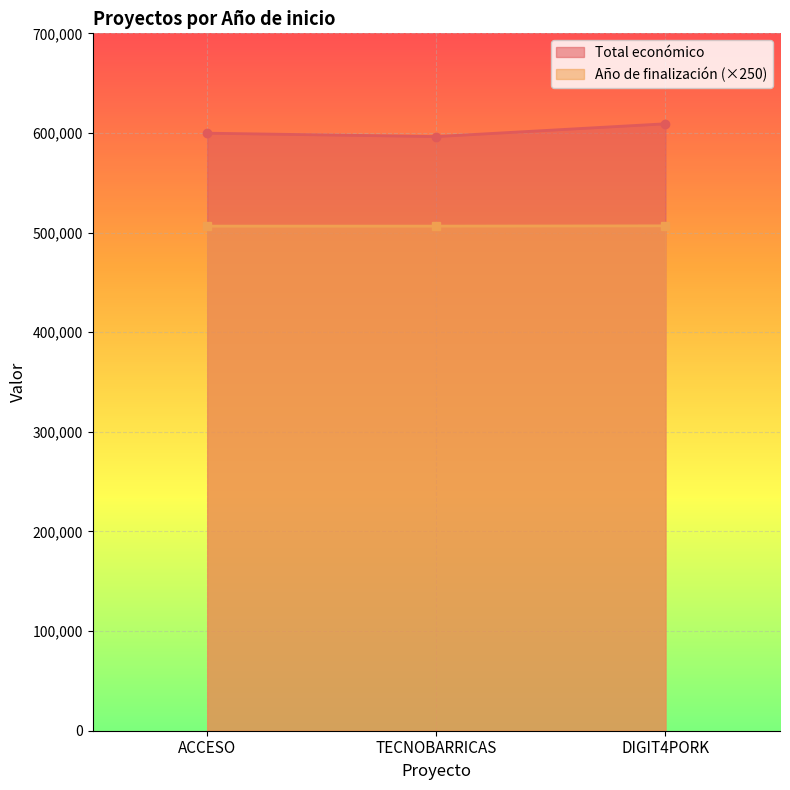

Rank the series by their average value, from lowest to highest.

Año de finalización (×250), Total económico